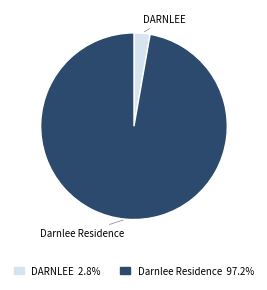

Which has a higher value, Darnlee Residence or DARNLEE?

Darnlee Residence